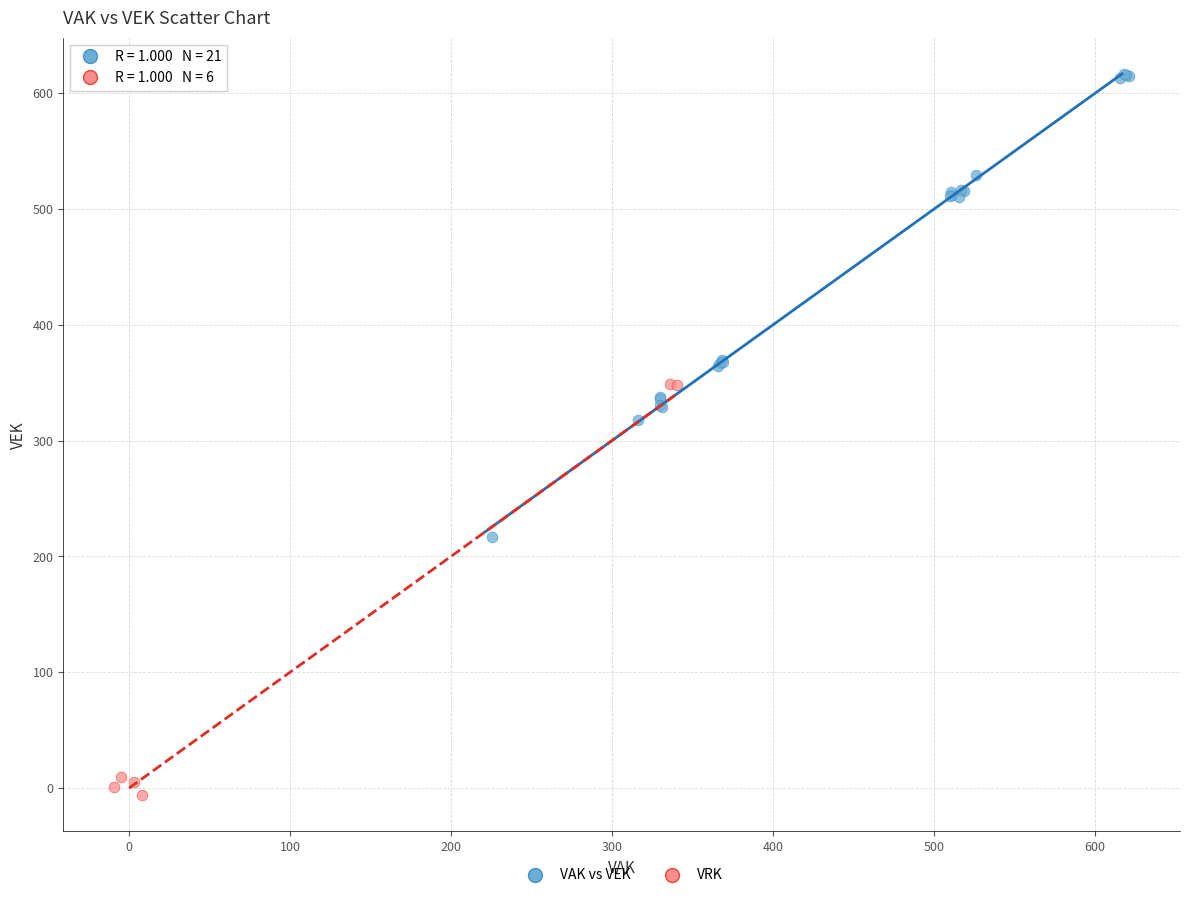

Which series reaches the maximum Y coordinate?

VAK vs VEK